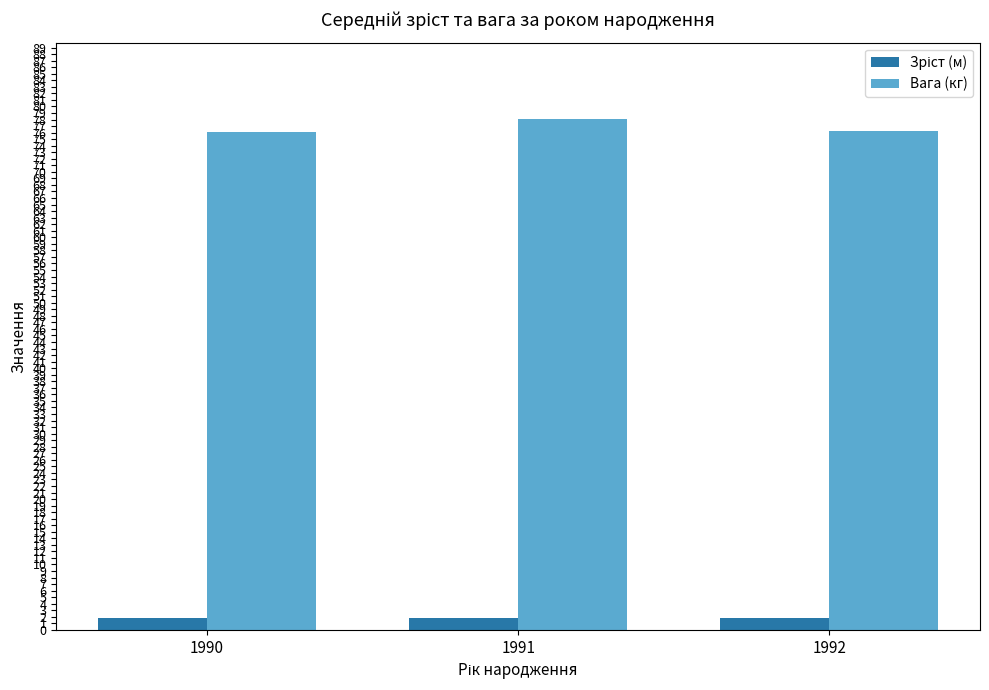

The value of Вага (кг) at 1990 is 76.1. True or false?

True